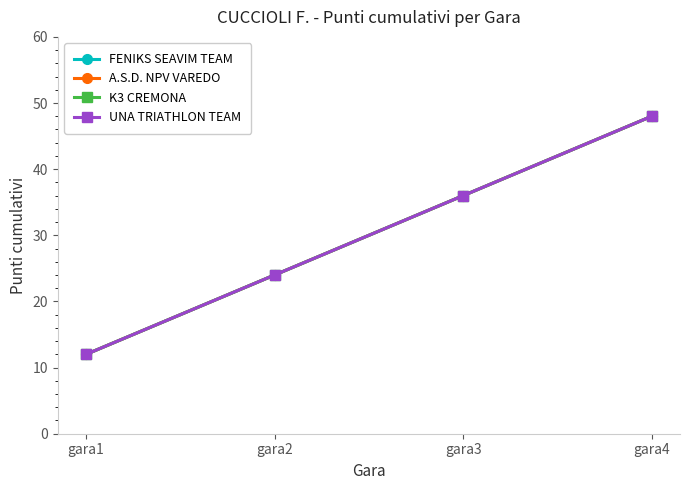

True or false: A.S.D. NPV VAREDO and K3 CREMONA cross at least once.

False